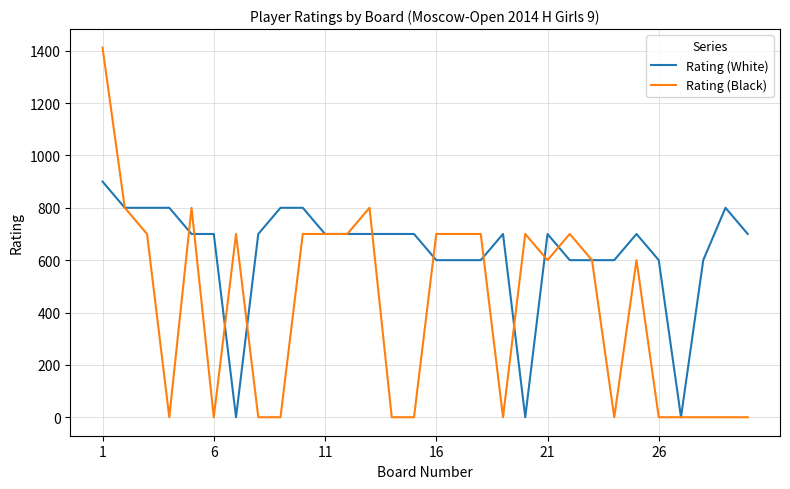

What is the maximum value for Rating (Black)?

1412